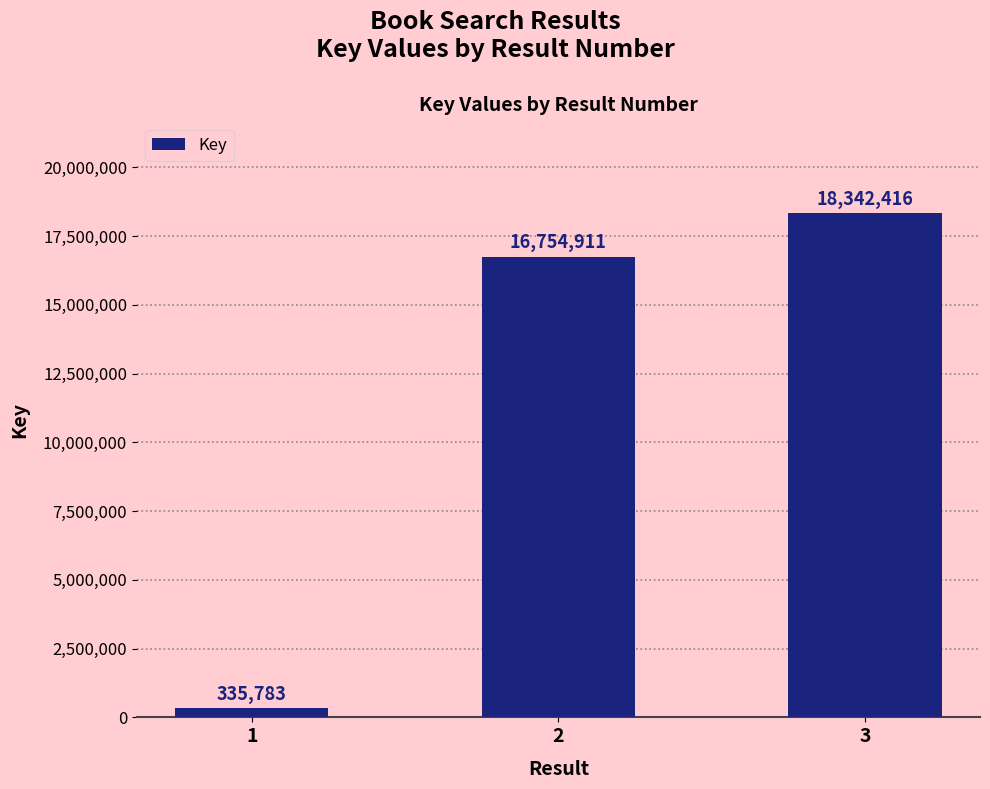

Are the bars horizontal?

No